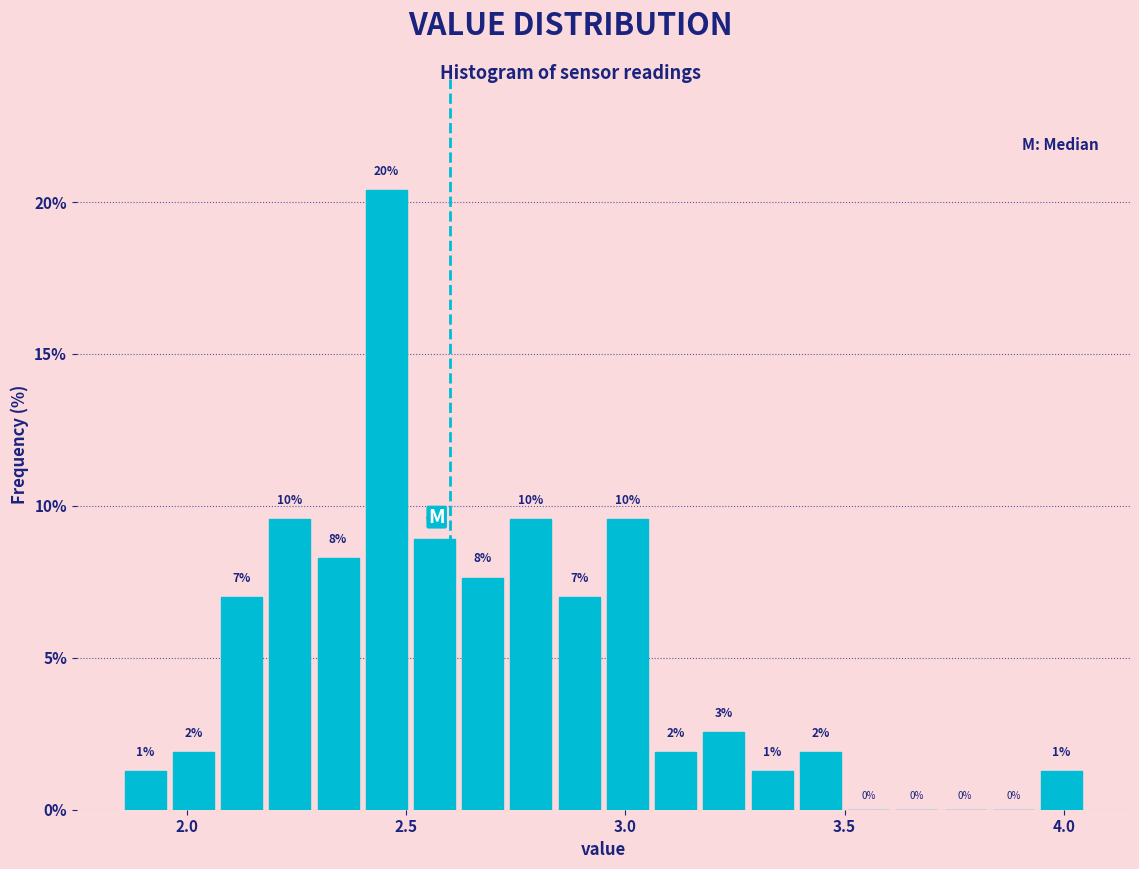

Around what value on the x-axis is the tallest bar? Give the approximate position of its centre, as read against the axis.

2.45